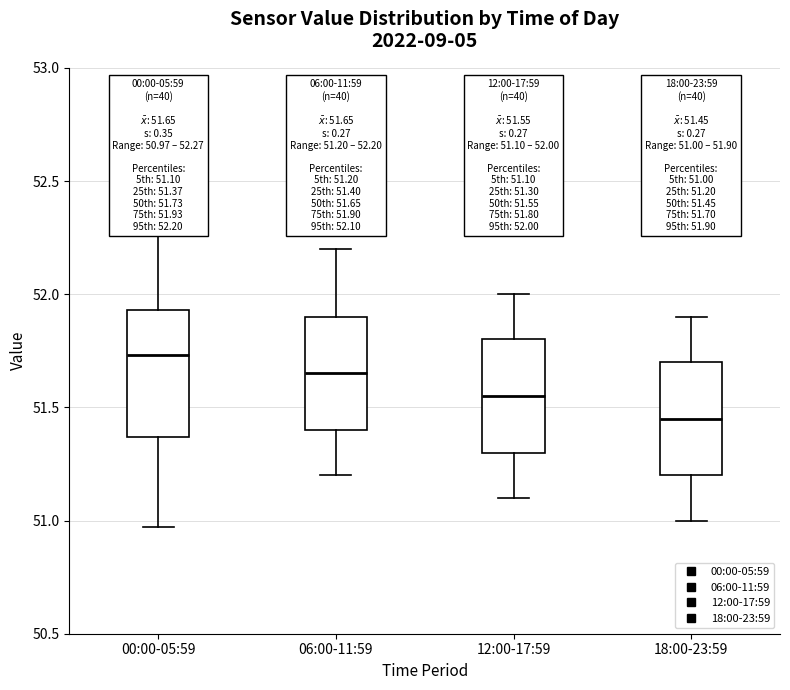

Comparing the boxes themselves (not the whiskers), which one is the tallest?

00:00-05:59